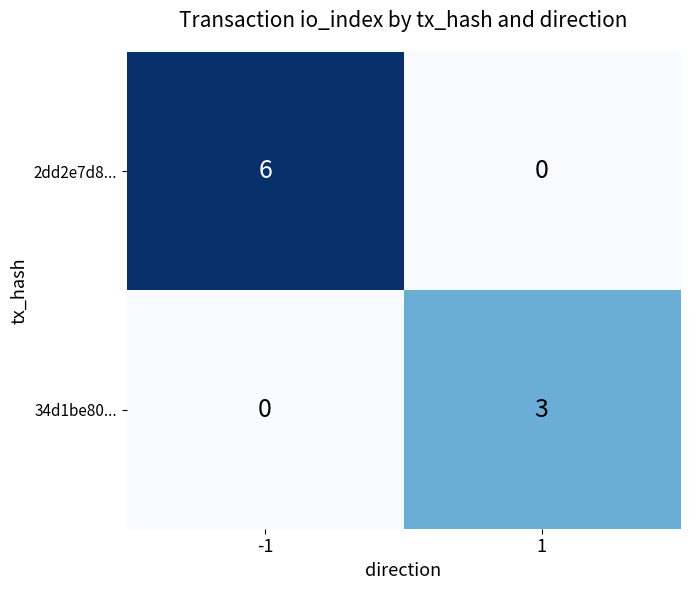

At which category does the chart reach its peak across all series?

-1